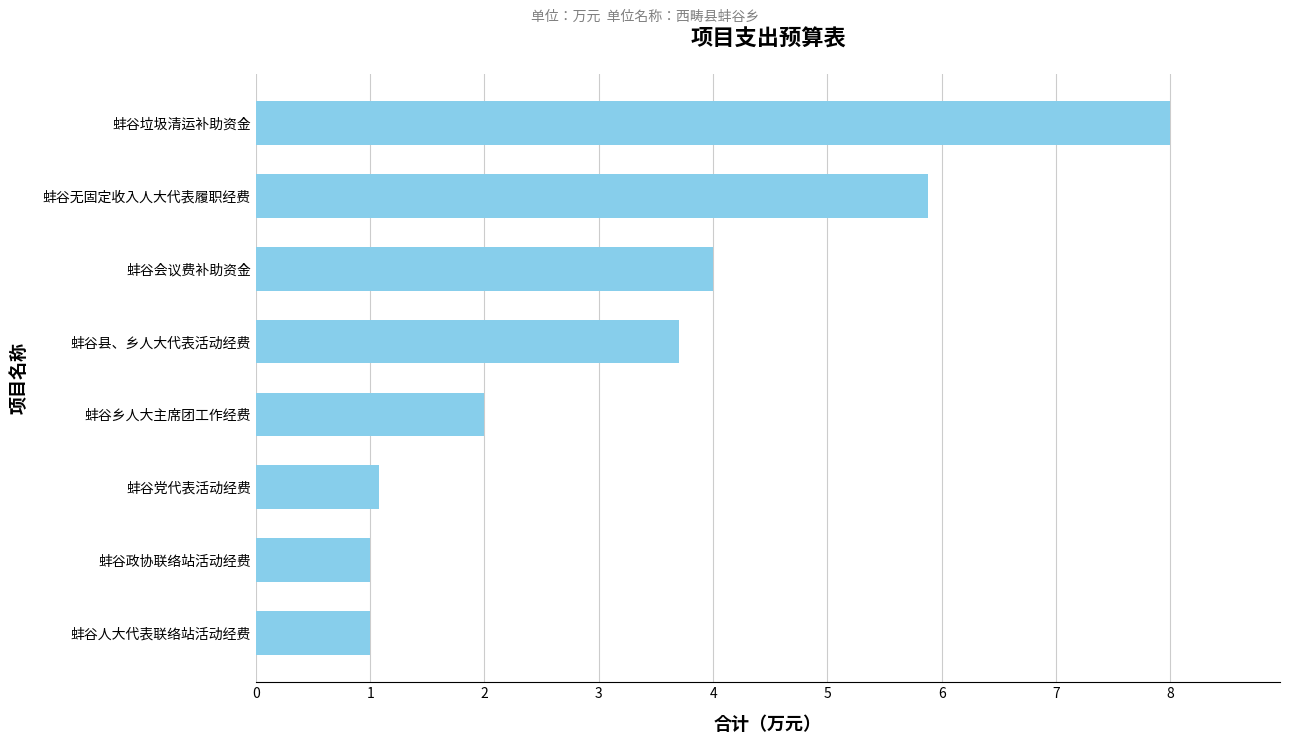

How many series are shown in this chart?

1